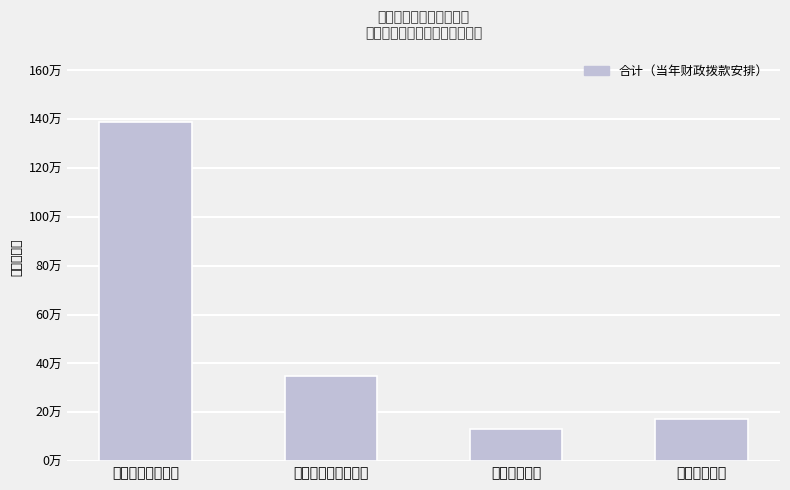

Which has a higher value, 一般公共服务支出 or 卫生健康支出?

一般公共服务支出